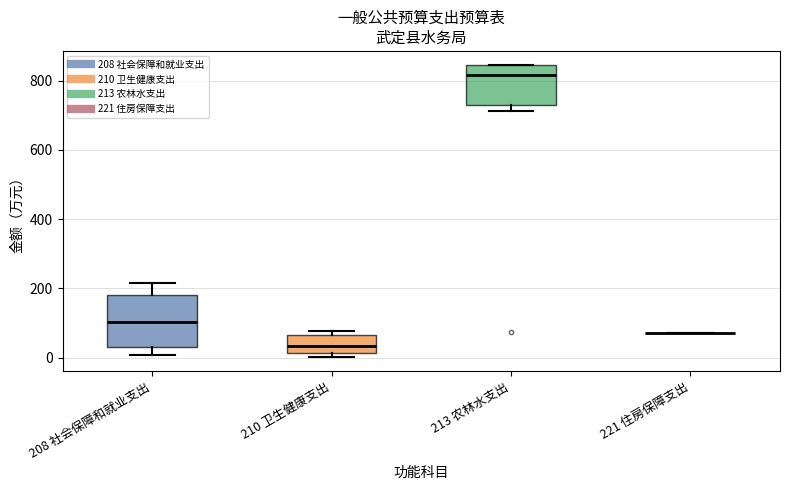

Where does the upper whisker of the box for 208 社会保障和就业支出 end on the y-axis? The values are not printed on the chart, so give them approximately, as read against the axis.

220